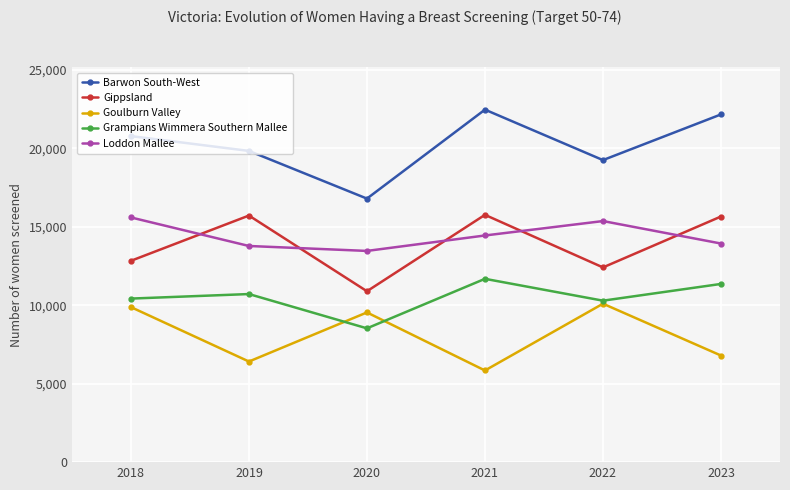

The Goulburn Valley series shows 2926 at 2020. True or false?

False